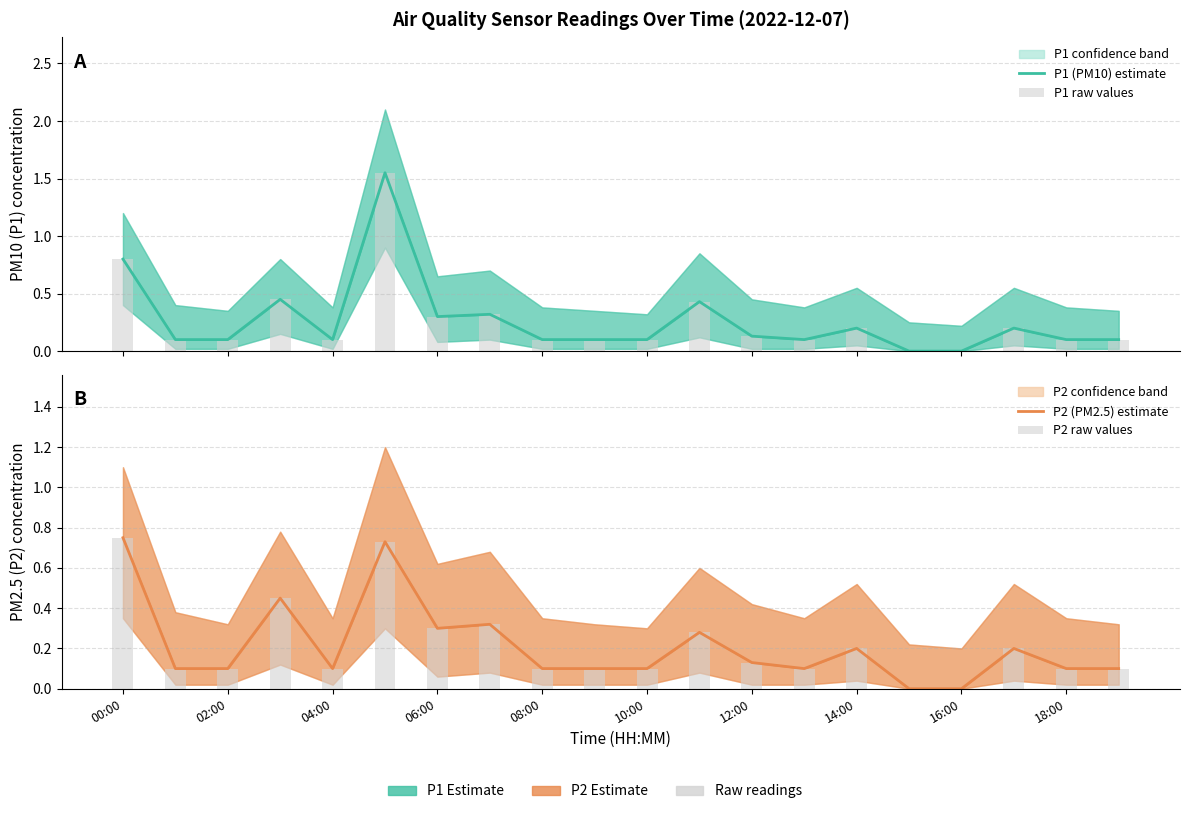

What value does the P1 raw values series have at 18:00?

0.1